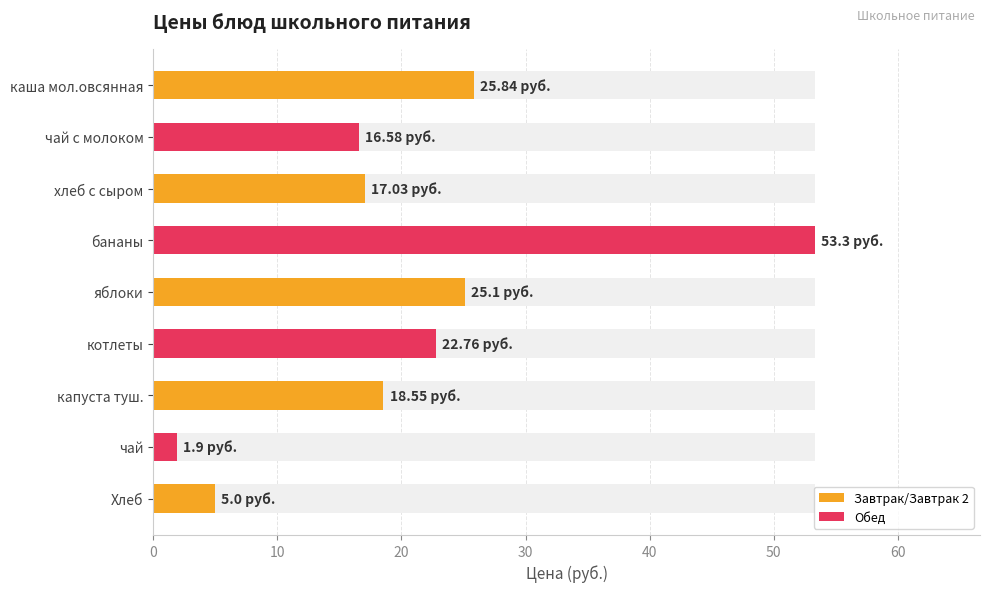

What is the greatest value displayed?

53.3